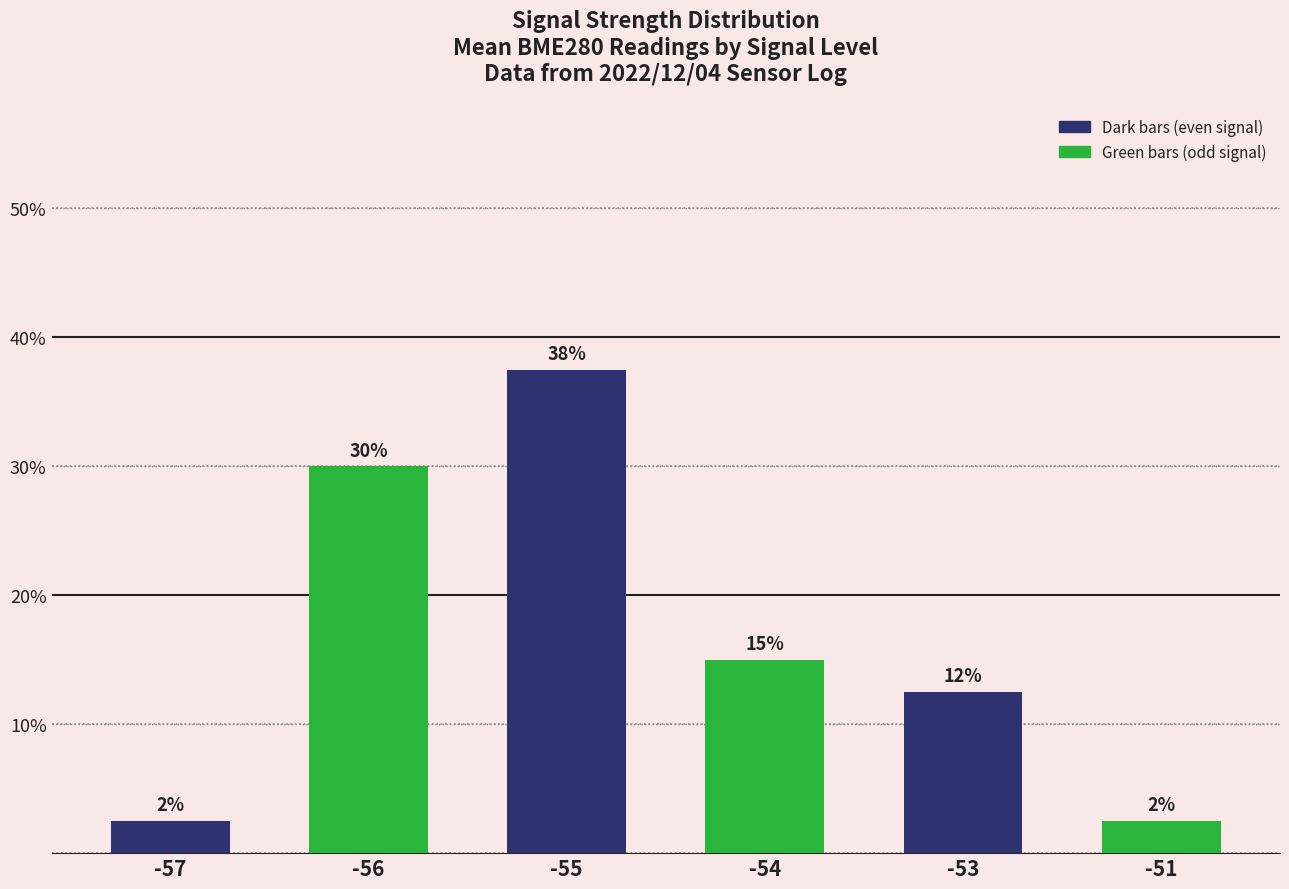

What is the value of the 2nd bar from the left?

30.0